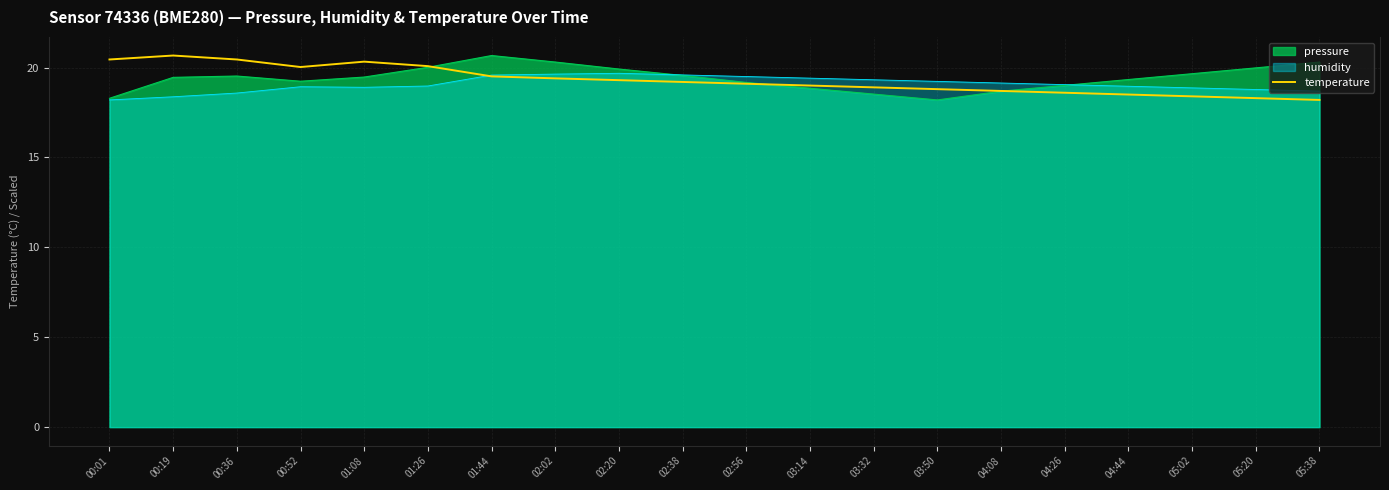

The chart shows a value of 18.5 at 04:44. True or false?

True